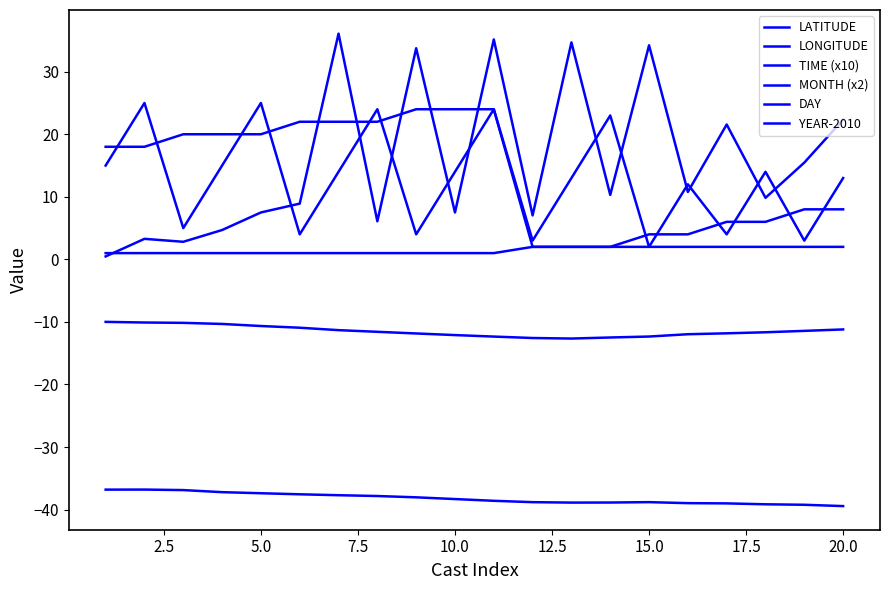

What is the average value of the DAY series?

12.8